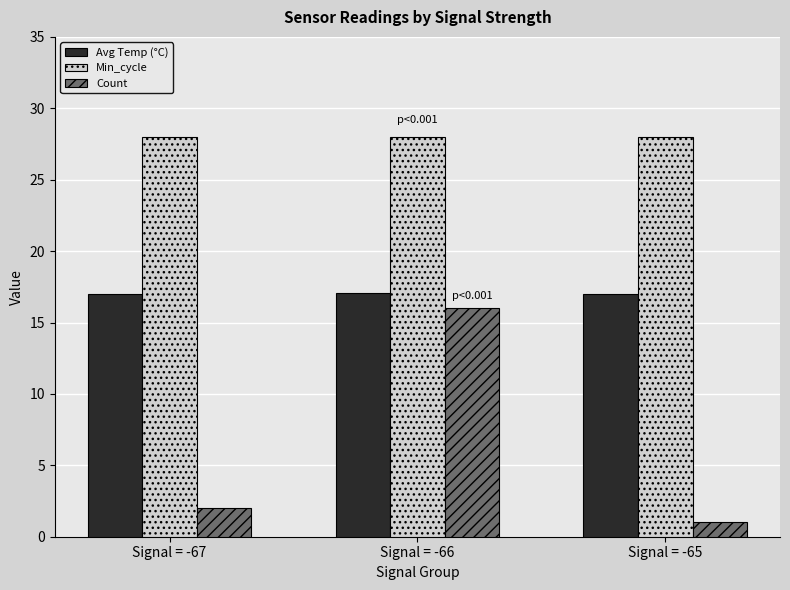

How many data points does each series have?

3